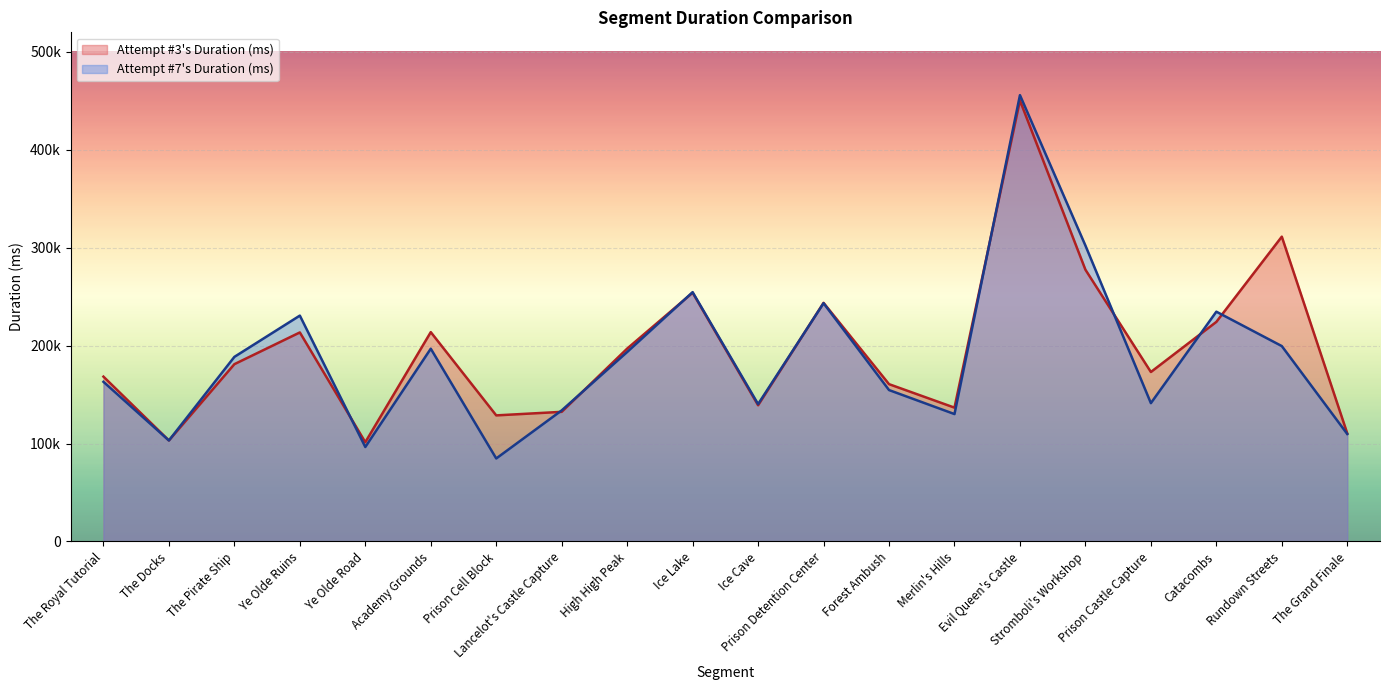

The Attempt #7 Duration (ms) series shows 275046 at High High Peak. True or false?

False